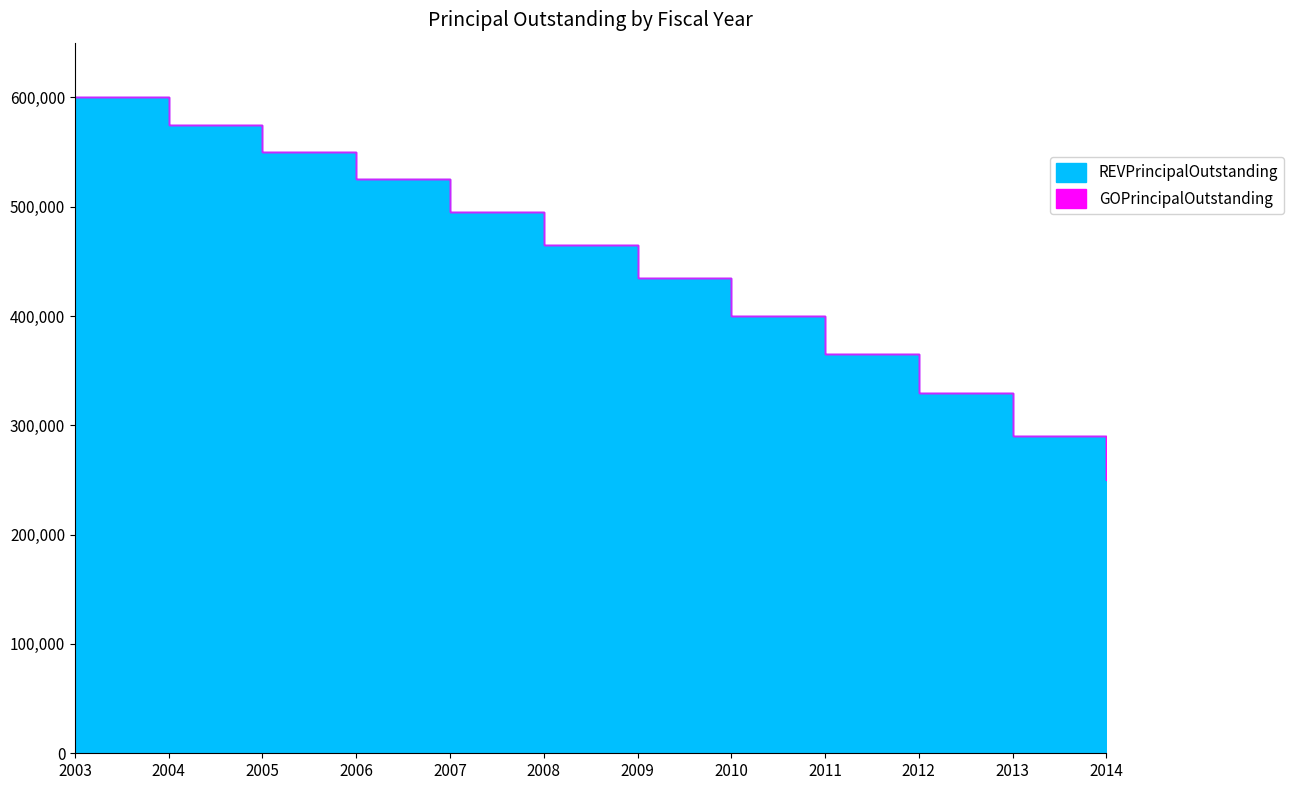

Rank the categories by value from highest to lowest.

2003, 2004, 2005, 2006, 2007, 2008, 2009, 2010, 2011, 2012, 2013, 2014